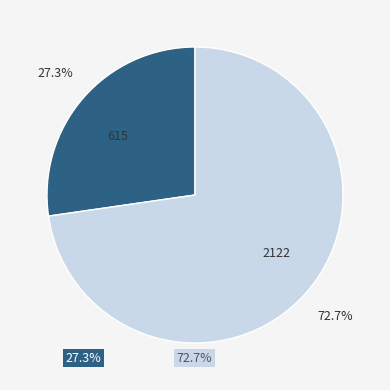

Rank the categories by value from lowest to highest.

615, 2122